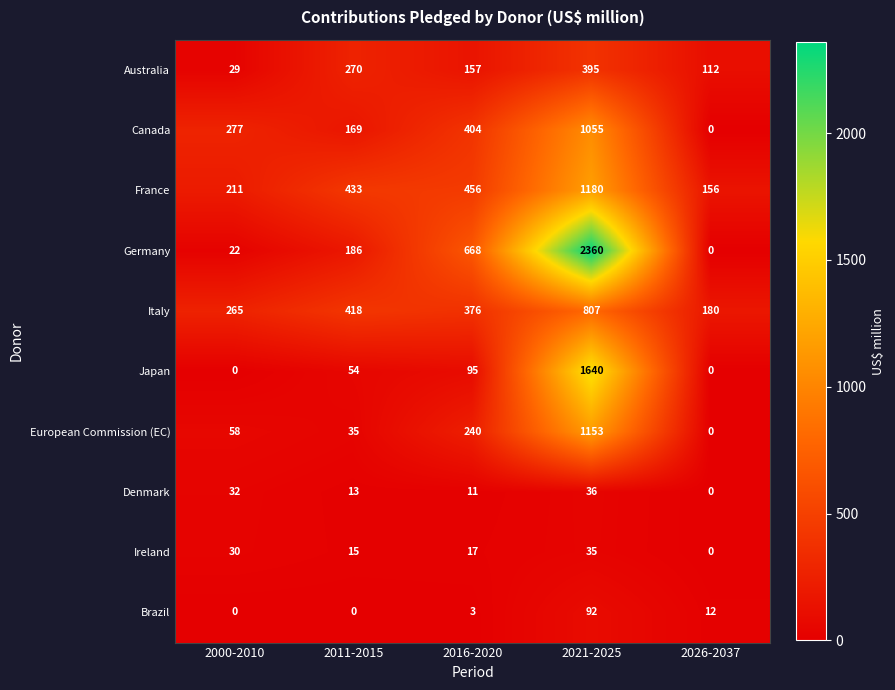

At how many categories does at least one series exceed 294?

3